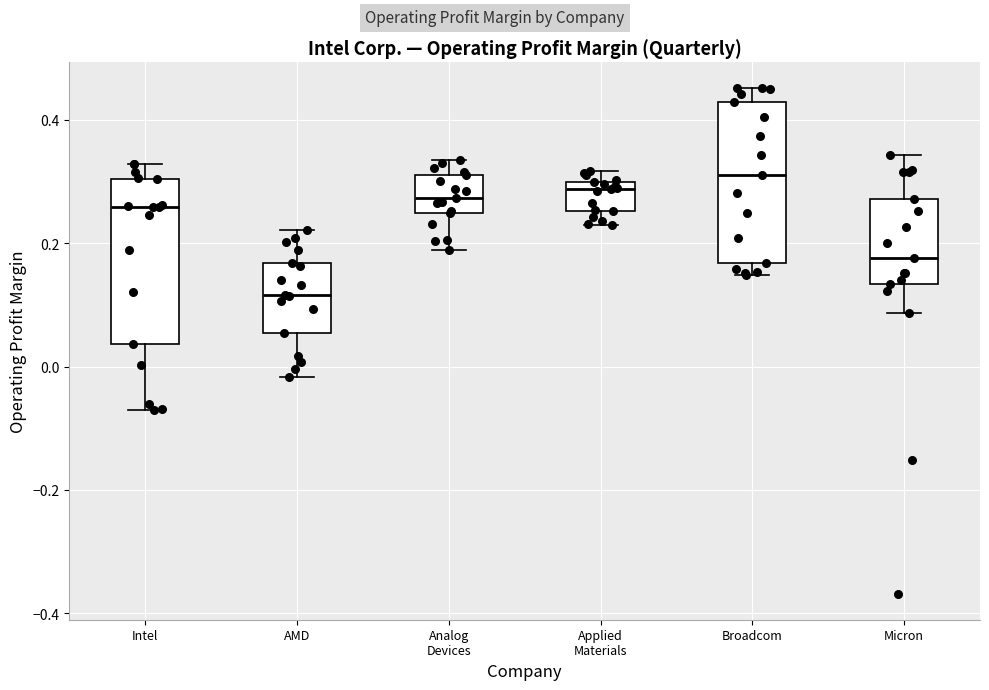

Where is the lower edge of the box for Micron on the y-axis? The values are not printed on the chart, so give them approximately, as read against the axis.

0.14